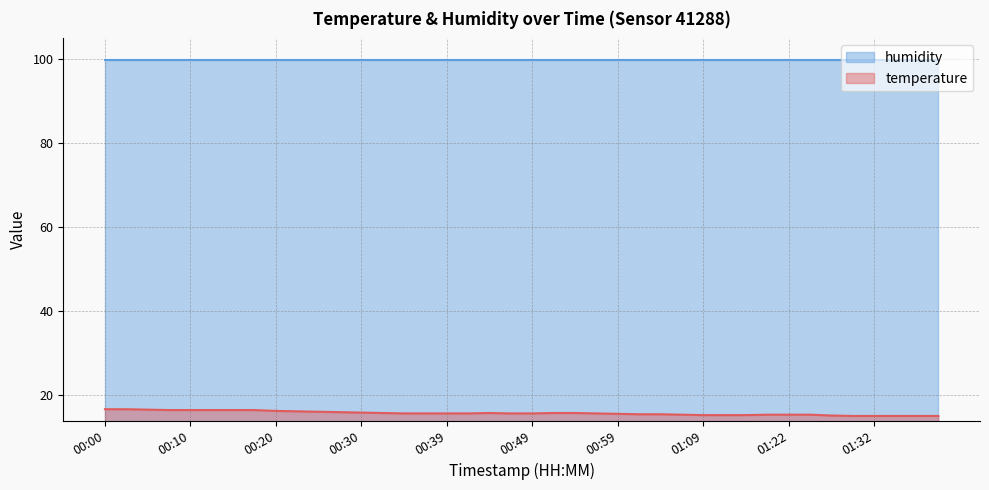

How many interior local peaks (higher than both neighbors) does the data have?

1